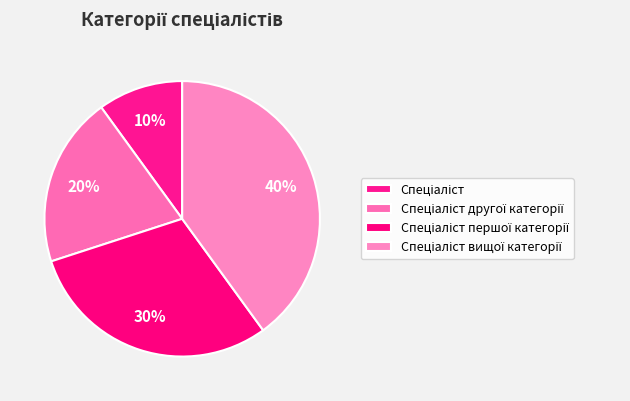

How many slices are in this pie chart?

4